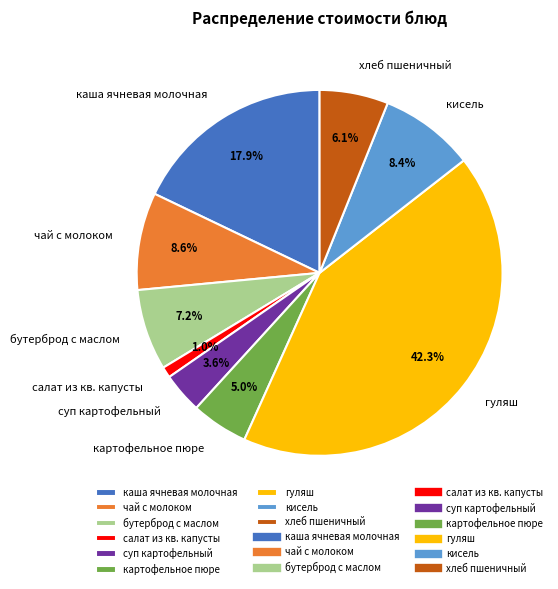

Is the sum of бутерброд с маслом and чай с молоком greater than half?

No